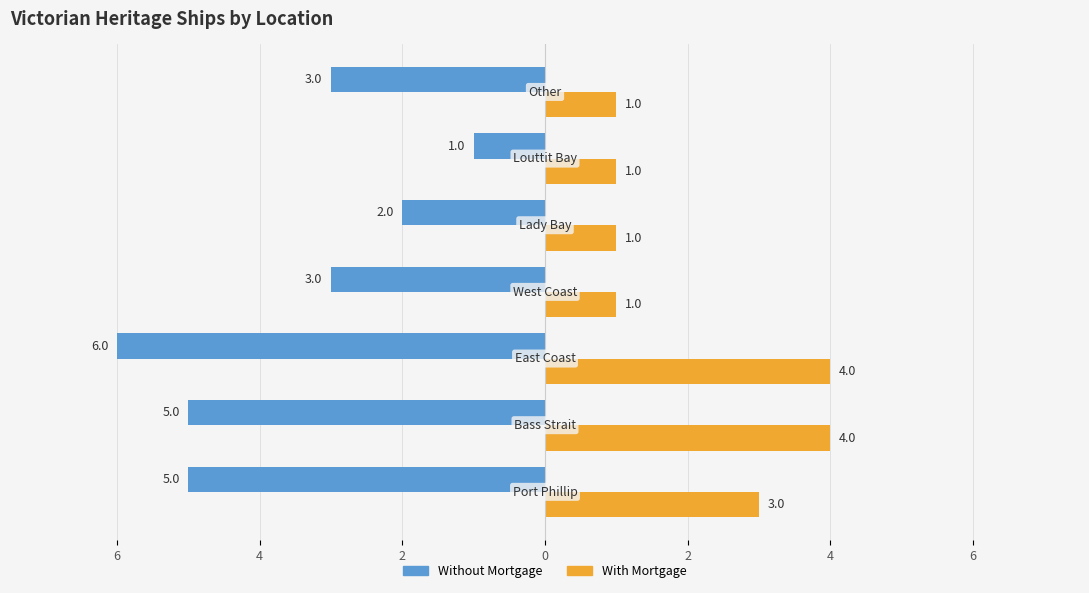

What are all the series names shown in the legend?

Without Mortgage, With Mortgage